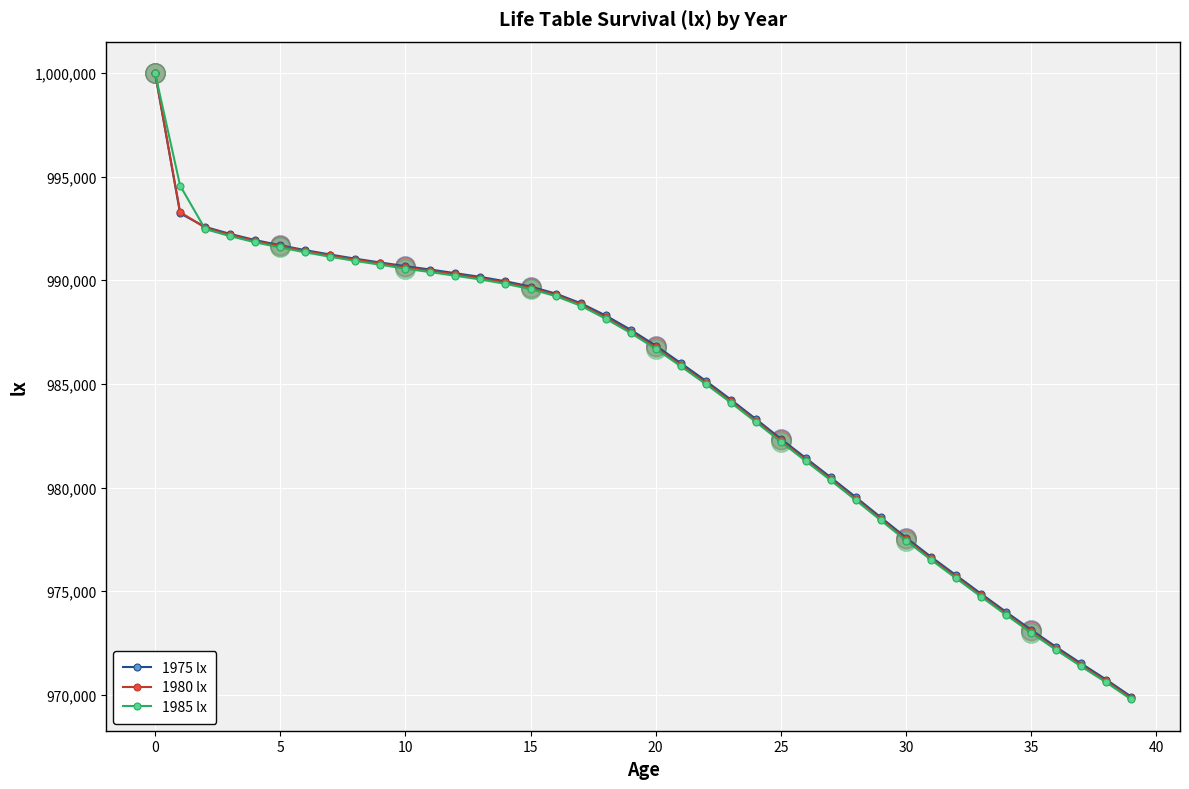

Count the number of categories in the chart.

40